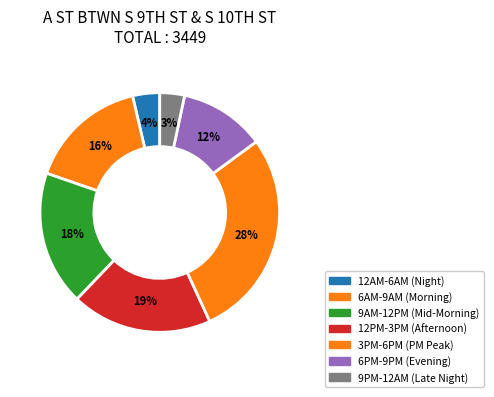

What is the largest slice in the pie chart?

3PM-6PM (PM Peak)